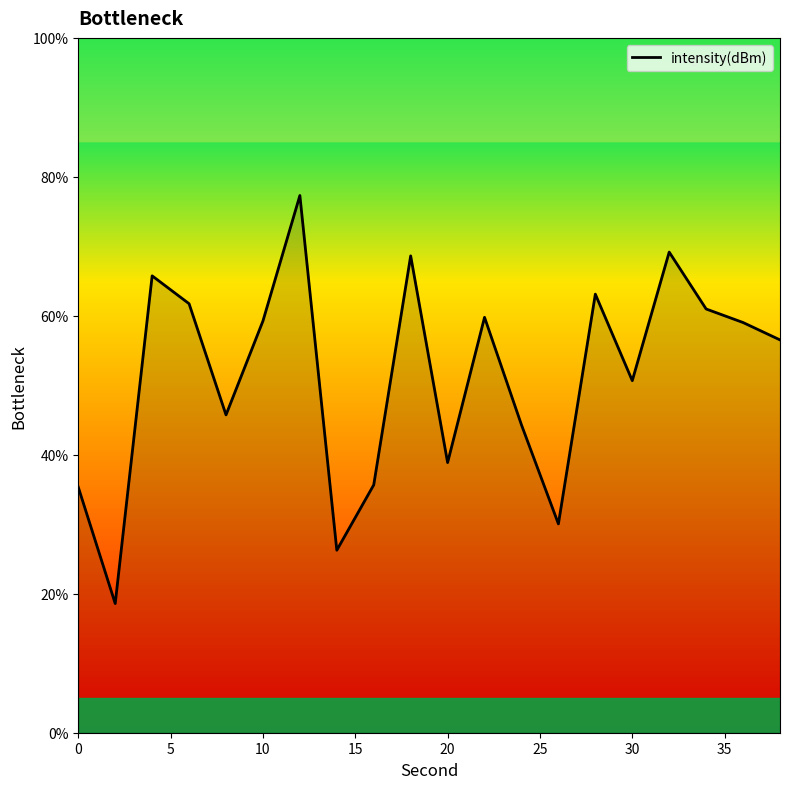

What is the maximum value shown in the chart?

77.3